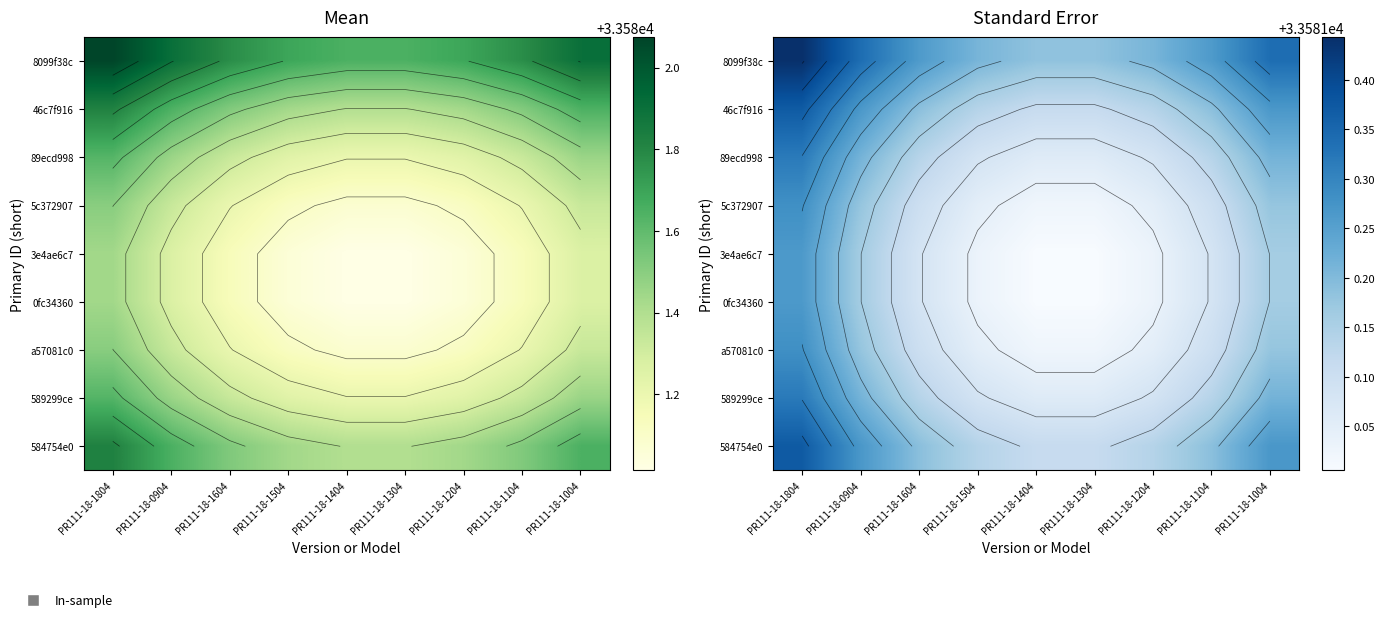

Rank the series at PR111-18-0904 from highest to lowest value.

8099f38c, 46c7f916, 584754e0, 89ecd998, 589299ce, 5c372907, a57081c0, 3e4ae6c7, 0fc34360